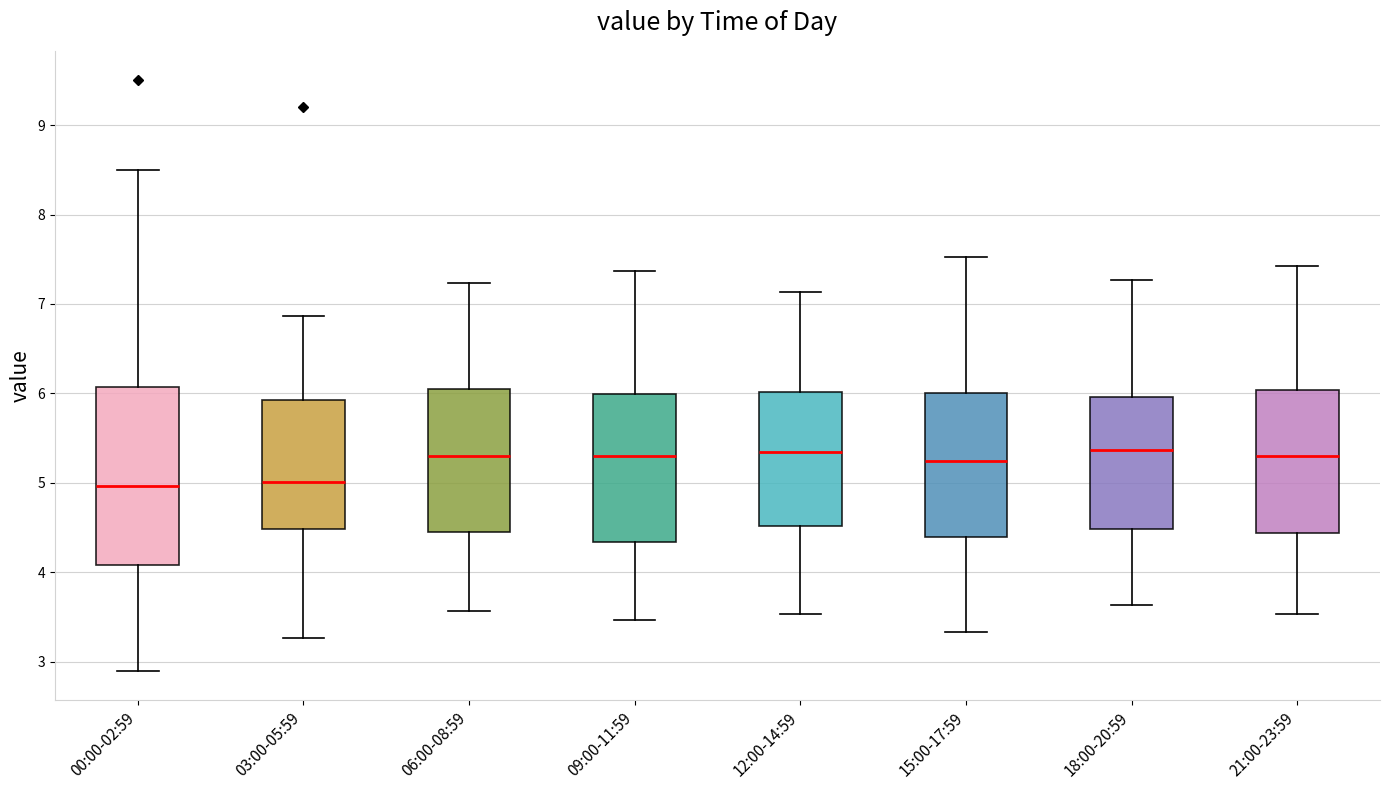

Where is the upper edge of the box for 12:00-14:59 on the y-axis? The values are not printed on the chart, so give them approximately, as read against the axis.

6.0